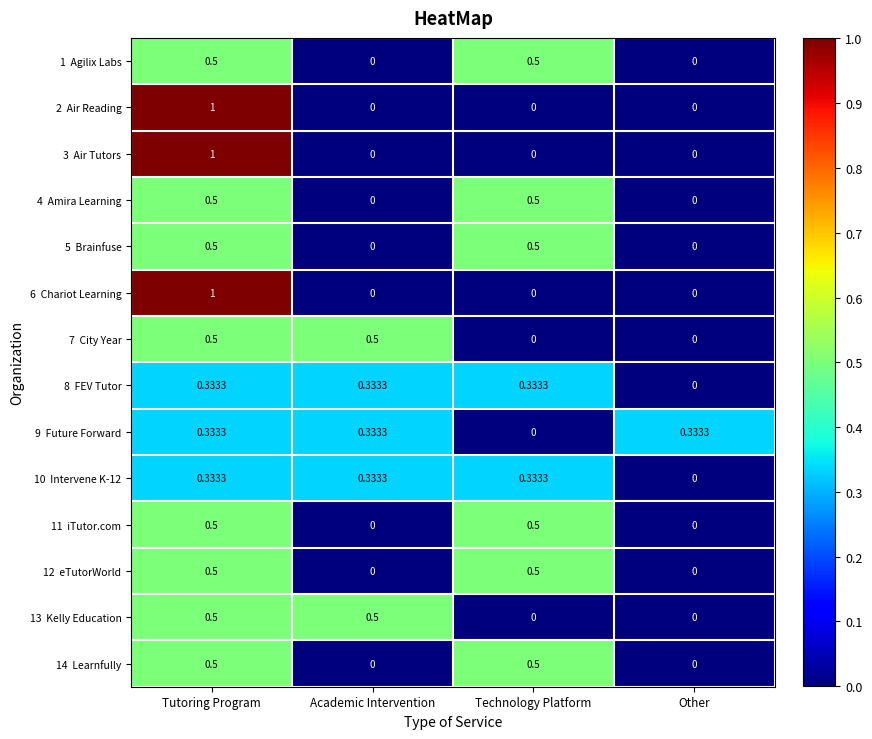

Which label corresponds to the largest value in the chart?

Tutoring Program